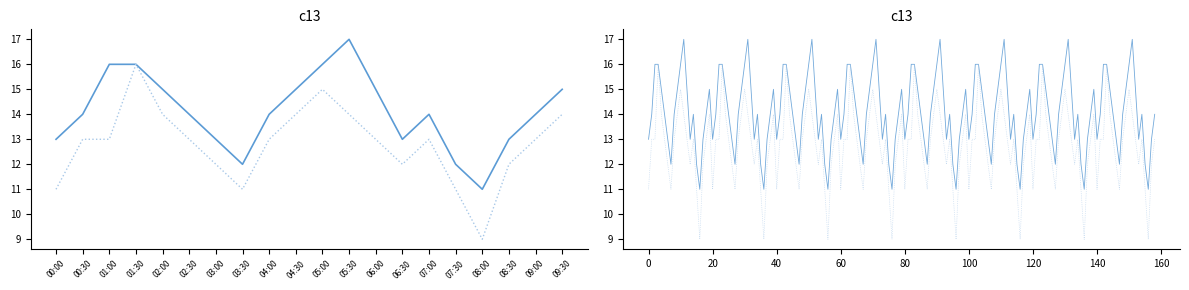

List the labels in order of P2 value, largest first.

01:30, 05:00, 02:00, 04:30, 05:30, 09:30, 00:30, 01:00, 02:30, 04:00, 06:00, 07:00, 09:00, 03:00, 06:30, 08:30, 00:00, 03:30, 07:30, 08:00